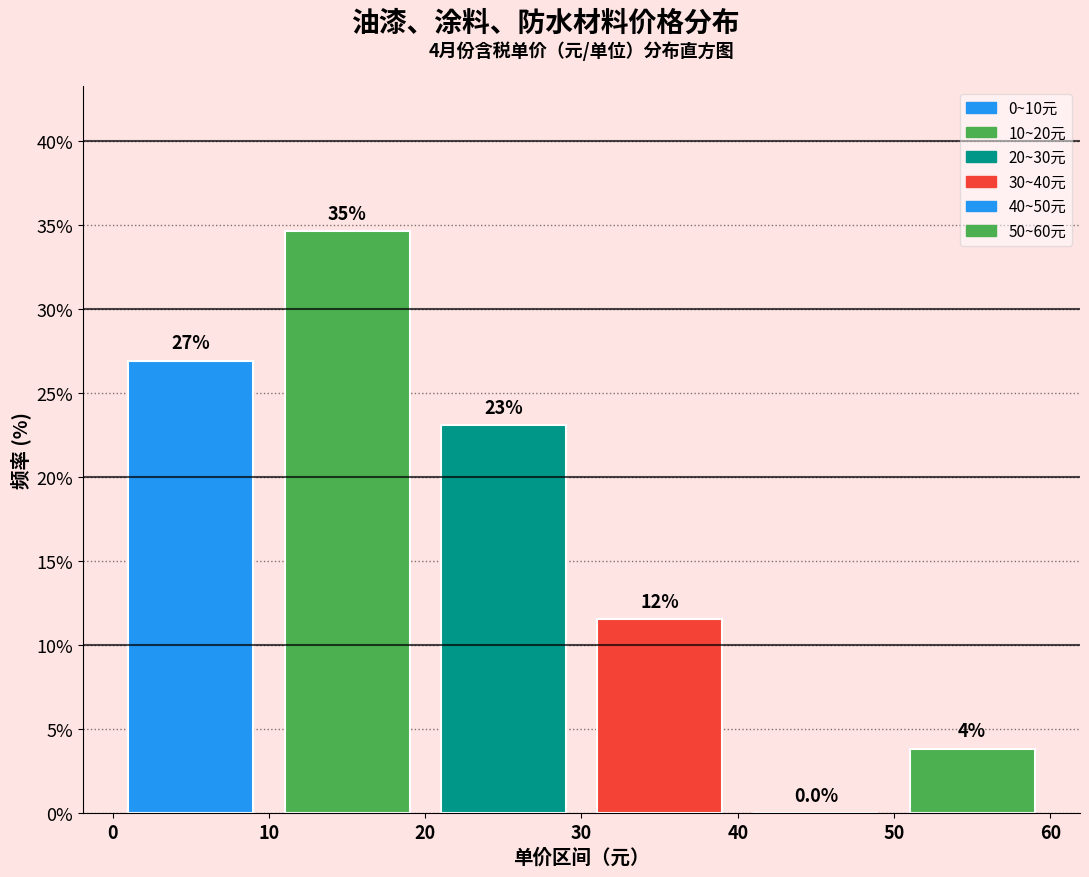

Which range on the x-axis has the tallest bar?

10 to 20